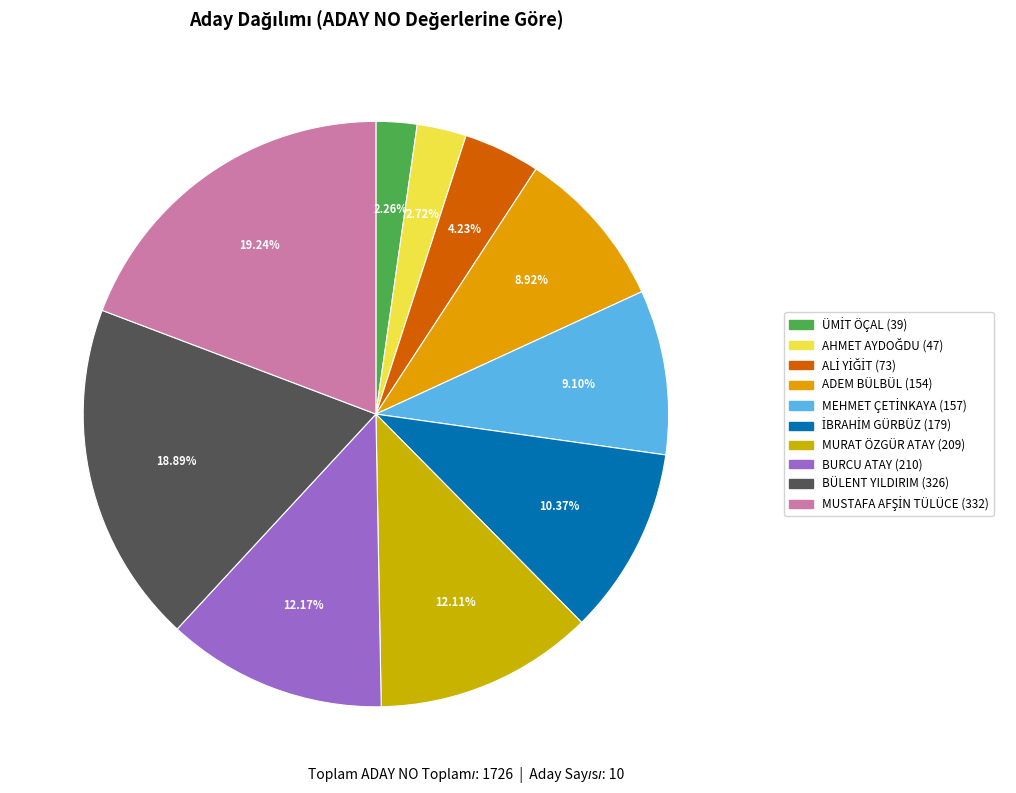

How many segments does this pie chart have?

10